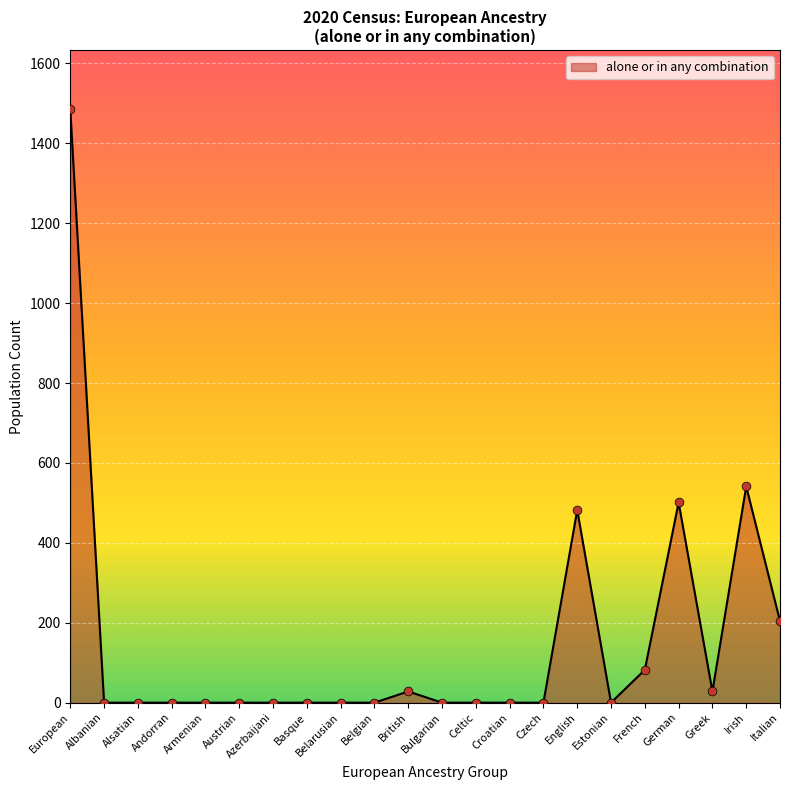

What is the change in value from French to German?

+419